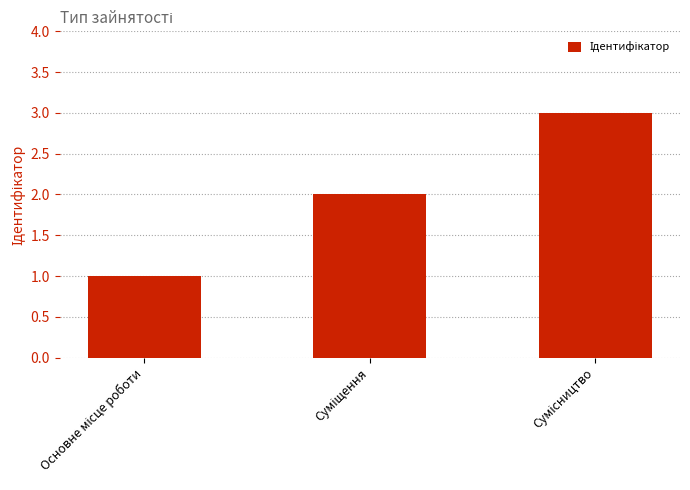

What is the sum of all values?

6